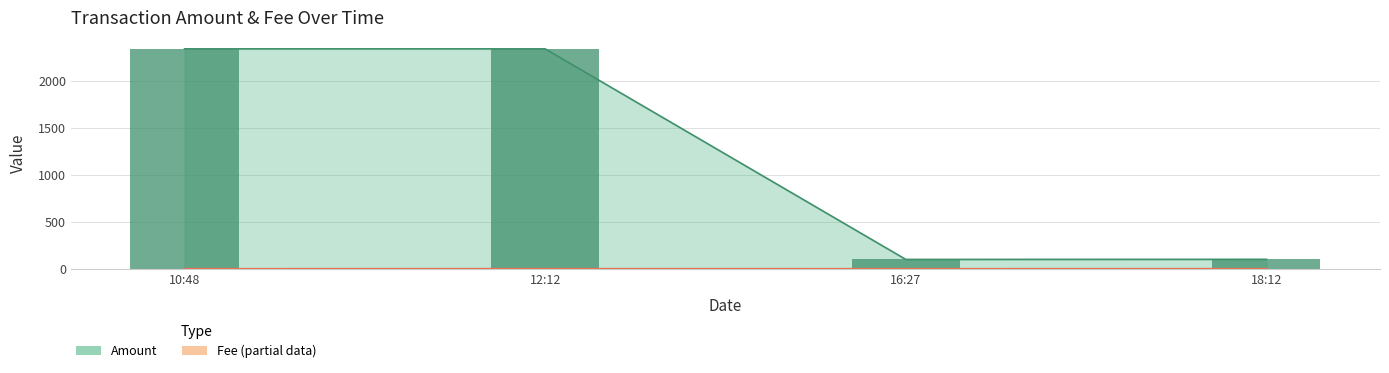

Reading left to right, transcribe all the data shown in this chart.

2345.7	2345.8	99.0	100.0